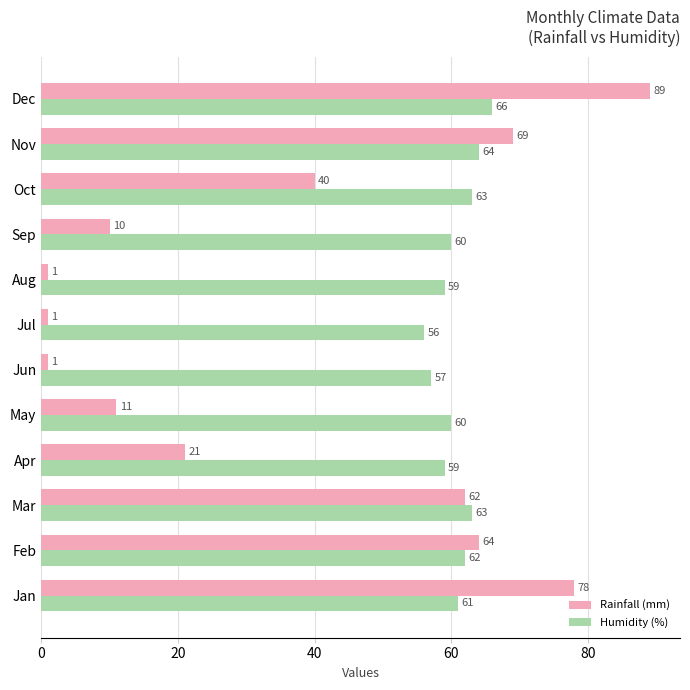

At how many categories does at least one series exceed 16?

12